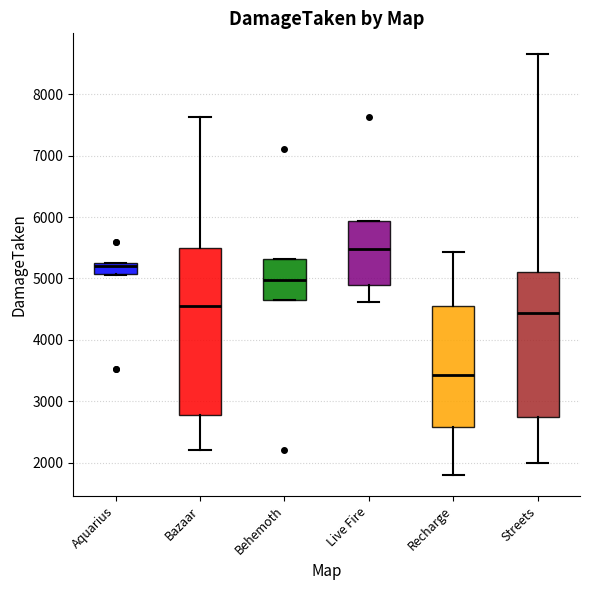

Reading left to right, transcribe this box plot: for each box, give where its median line is, the range the box spans, and where its two whiskers end, as read against the y-axis. The values are not printed on the chart, so give them approximately, as read against the axis.

Aquarius: median 5200, box 5100 to 5300, whiskers 5100 to 5300
Bazaar: median 4500, box 2800 to 5500, whiskers 2200 to 7600
Behemoth: median 5000, box 4600 to 5300, whiskers 4600 to 5300
Live Fire: median 5500, box 4900 to 5900, whiskers 4600 to 5900
Recharge: median 3400, box 2600 to 4600, whiskers 1800 to 5400
Streets: median 4400, box 2700 to 5100, whiskers 2000 to 8600